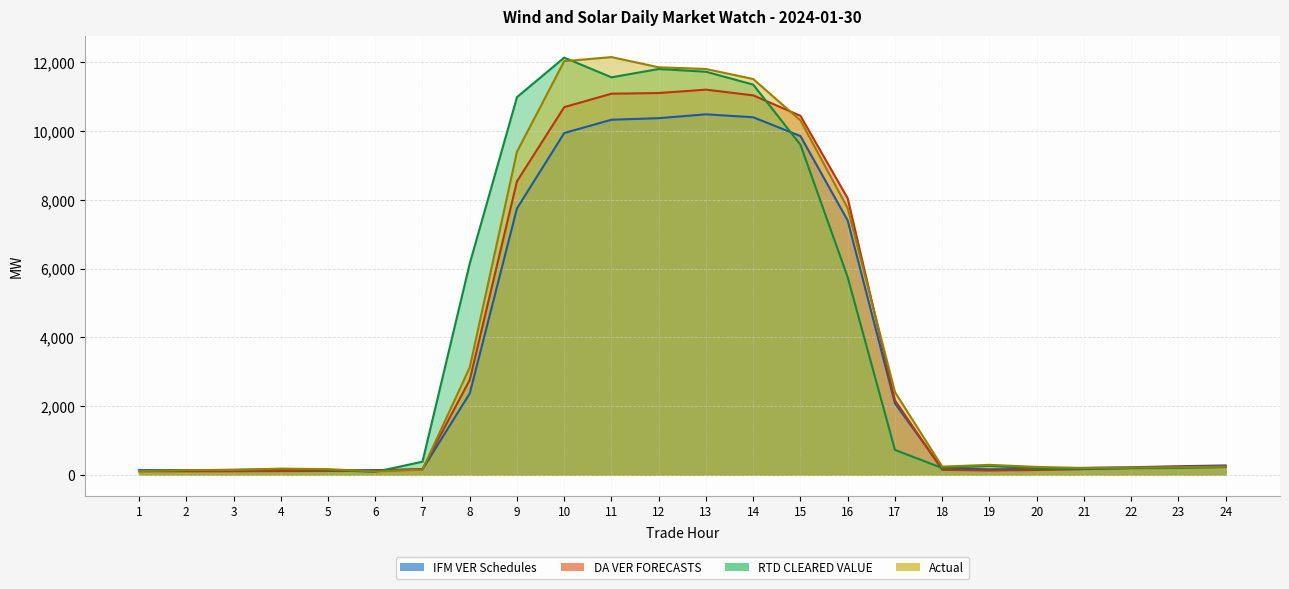

What is the smallest value displayed?

79.4